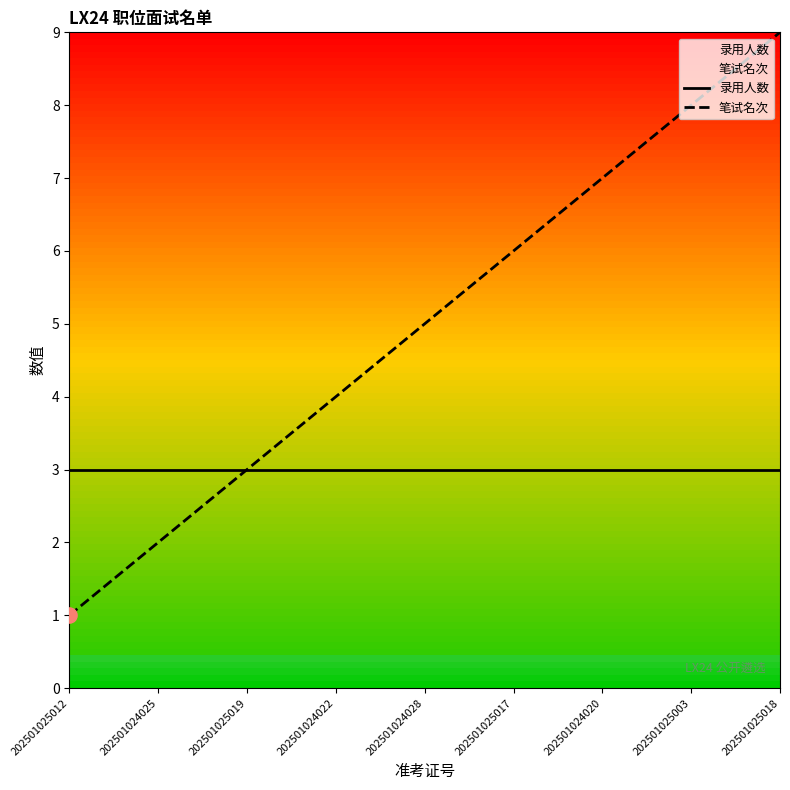

Which series reaches the minimum Y coordinate?

笔试名次